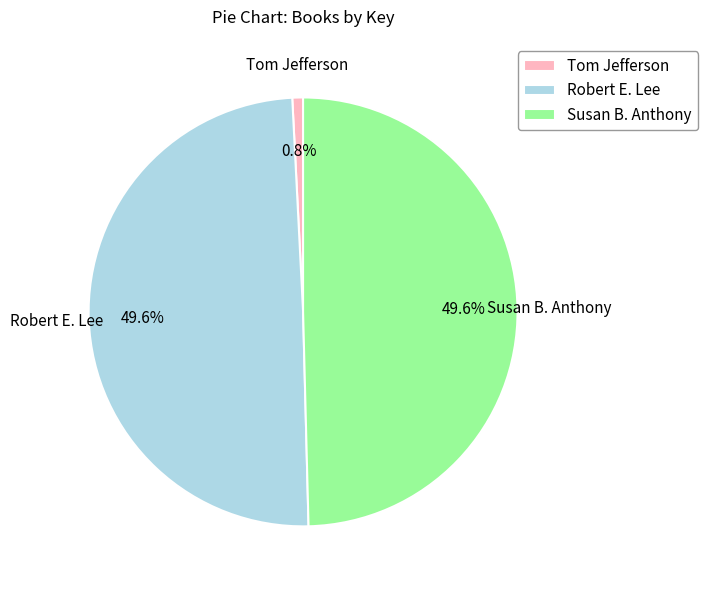

What percentage is NOT represented by Tom Jefferson?

99.2%